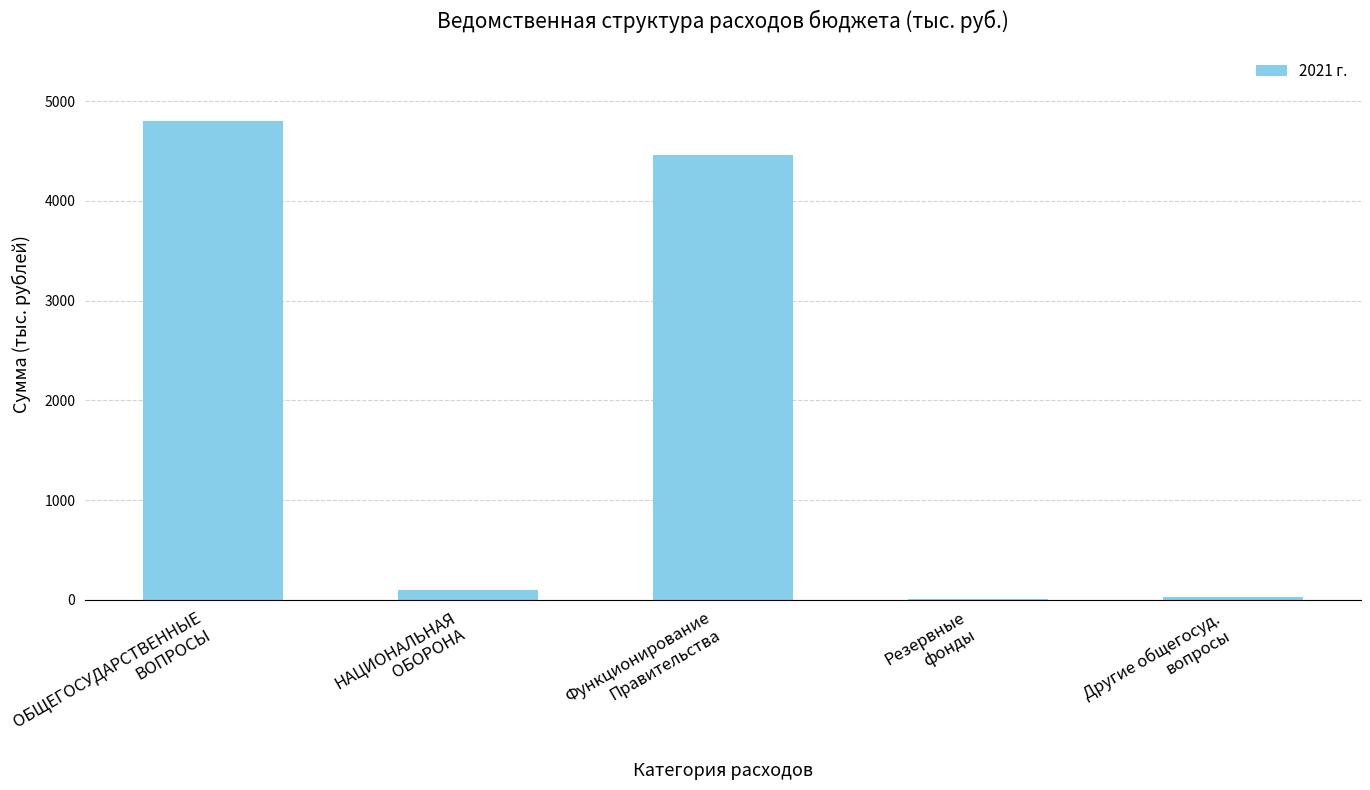

What is the maximum value shown in the chart?

4801.0